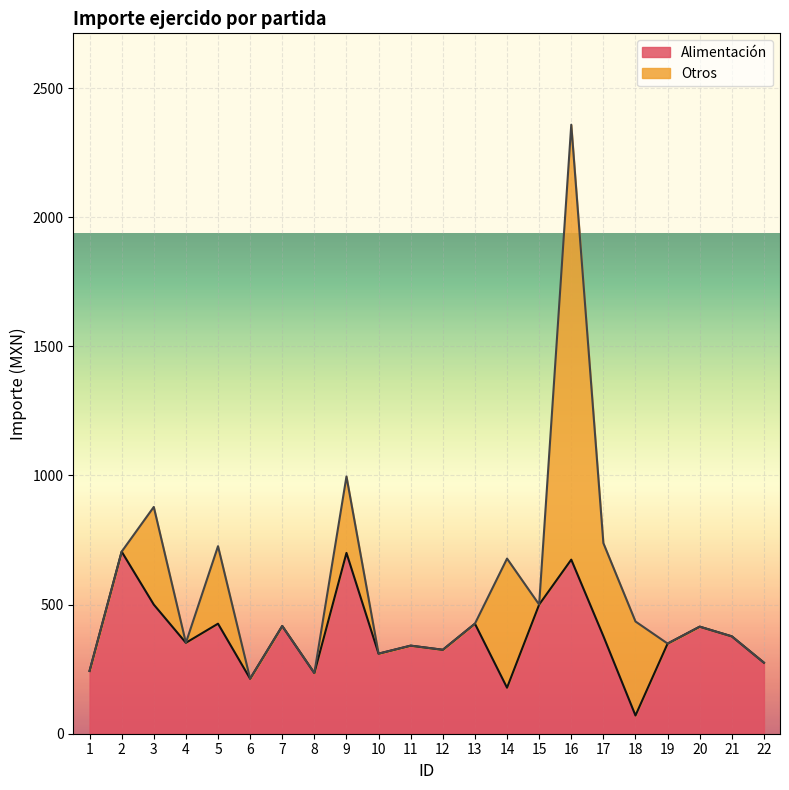

List the labels in order of value, largest first.

2, 9, 16, 3, 15, 5, 13, 7, 20, 17, 21, 4, 19, 11, 12, 10, 22, 1, 8, 6, 14, 18